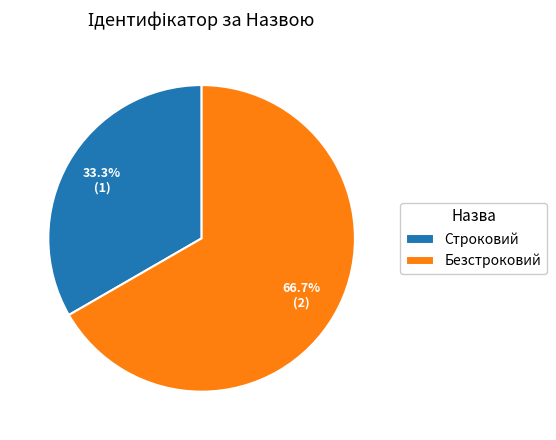

Is Строковий the majority of the pie?

No